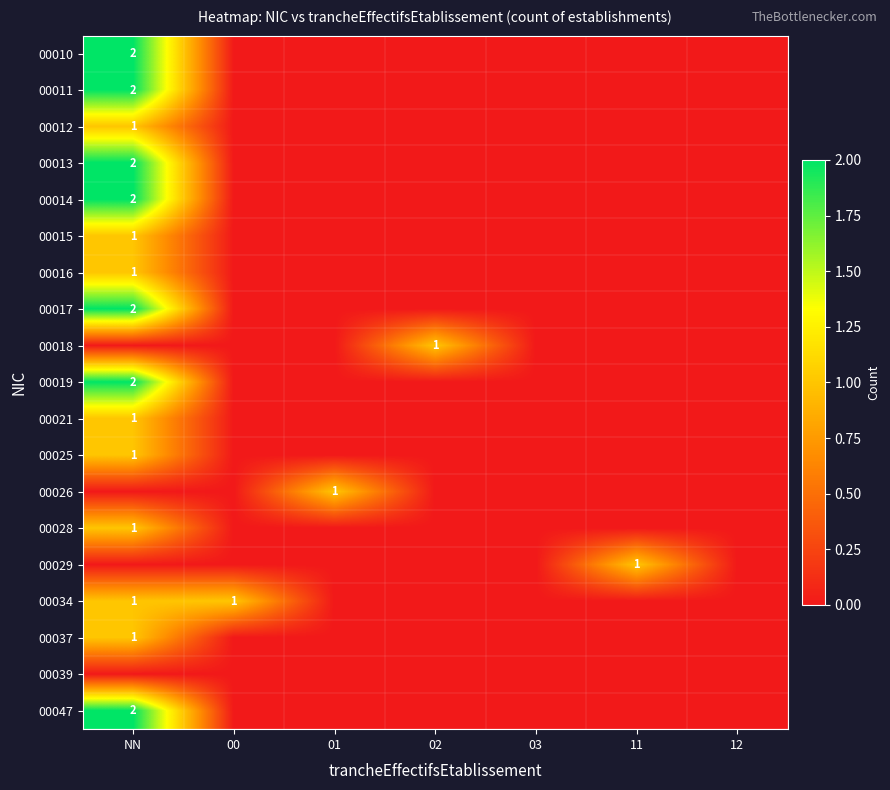

True or false: 00037 has a value of 0 at NN.

False